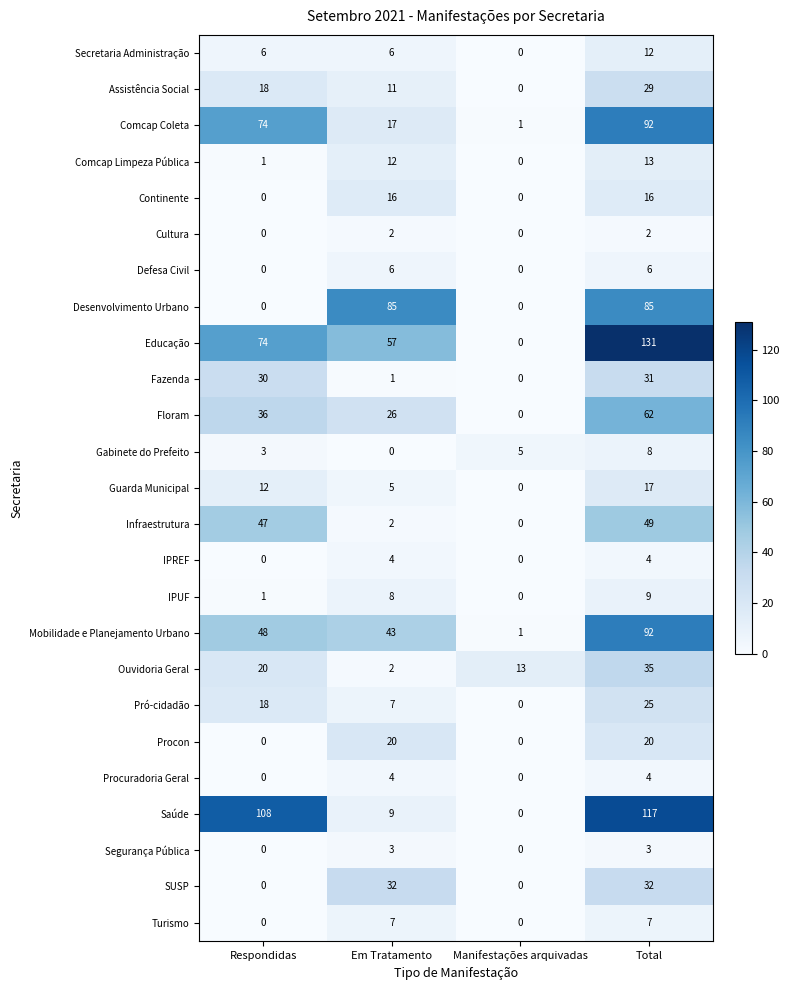

Which series has the largest total across all categories?

Educação